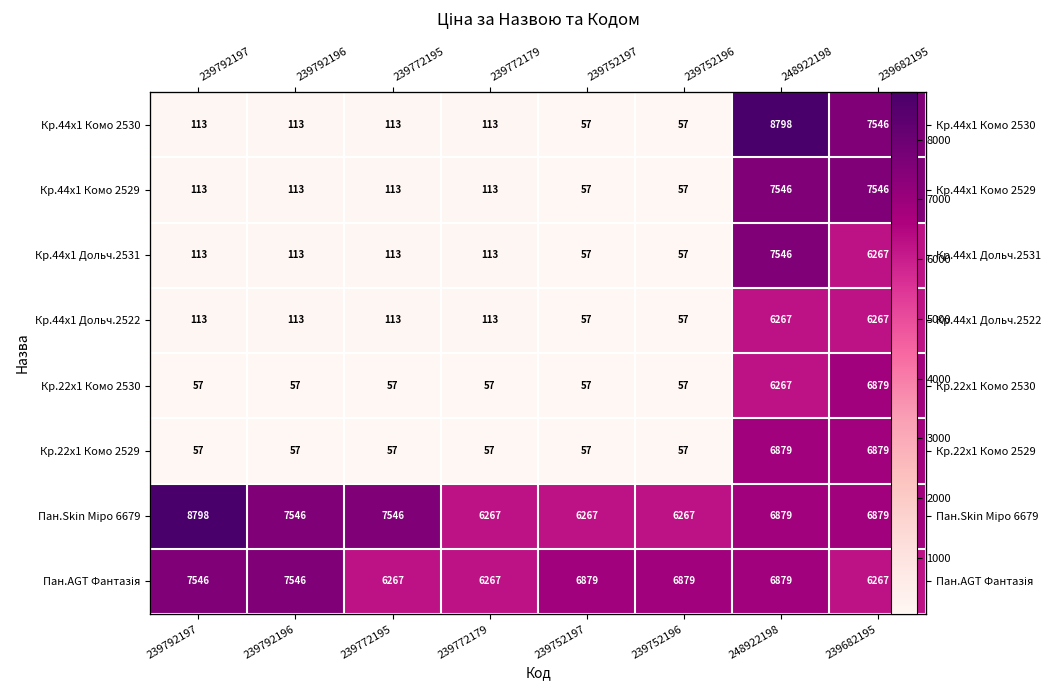

What is the total value across all series at 239752197?

13486.2